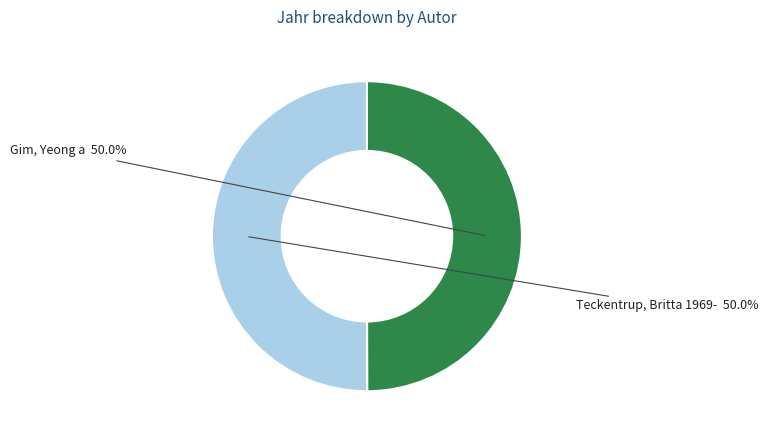

What is the ratio of the value at Teckentrup, Britta 1969- to the value at Gim, Yeong a?

1.0